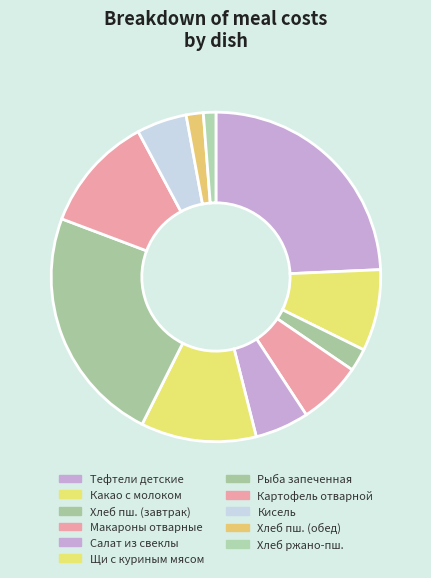

Count the number of slices in the pie.

11